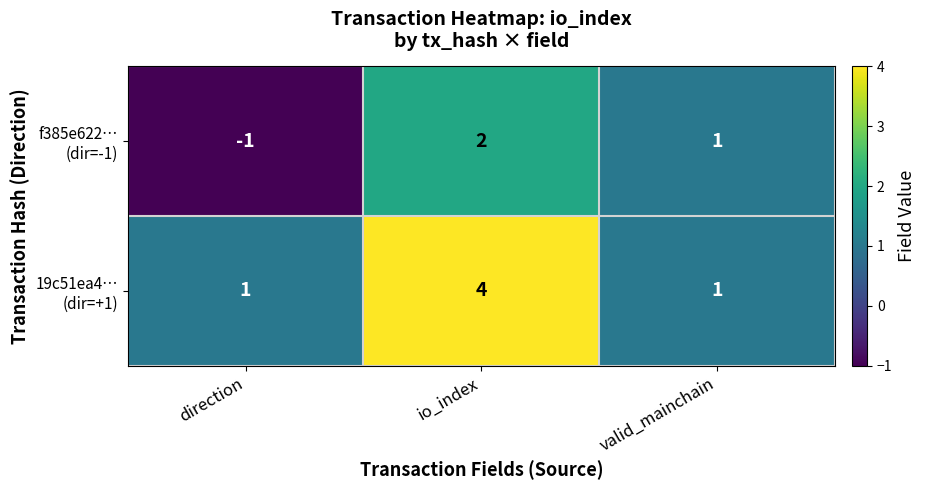

At which category is the sum across all series the highest?

io_index